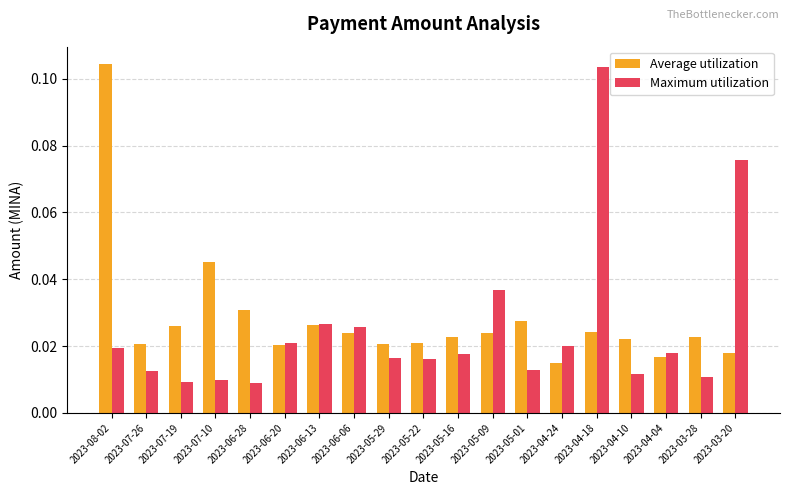

What position from the left is 2023-06-20?

6